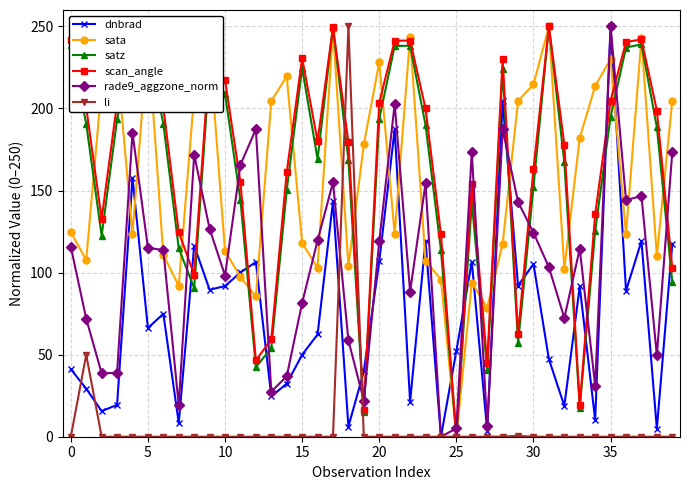

What is the highest value of the sata series?

250.0